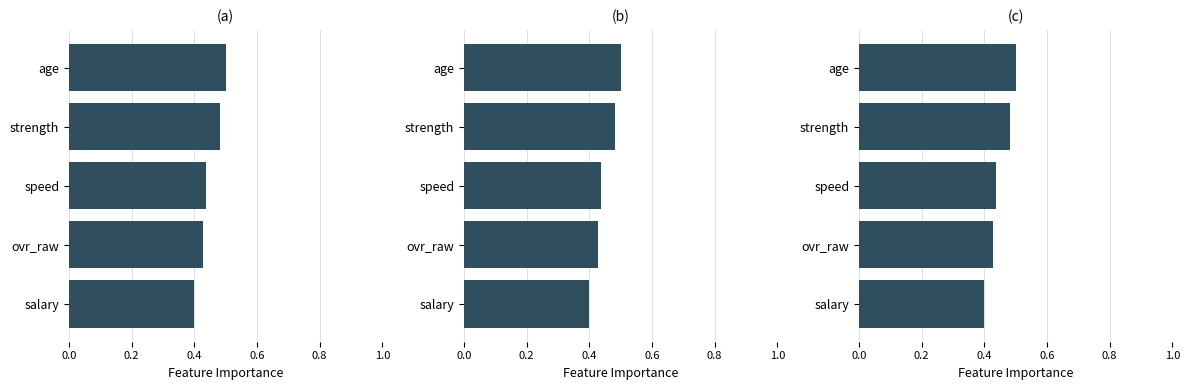

What is the approximate value at salary?

0.4